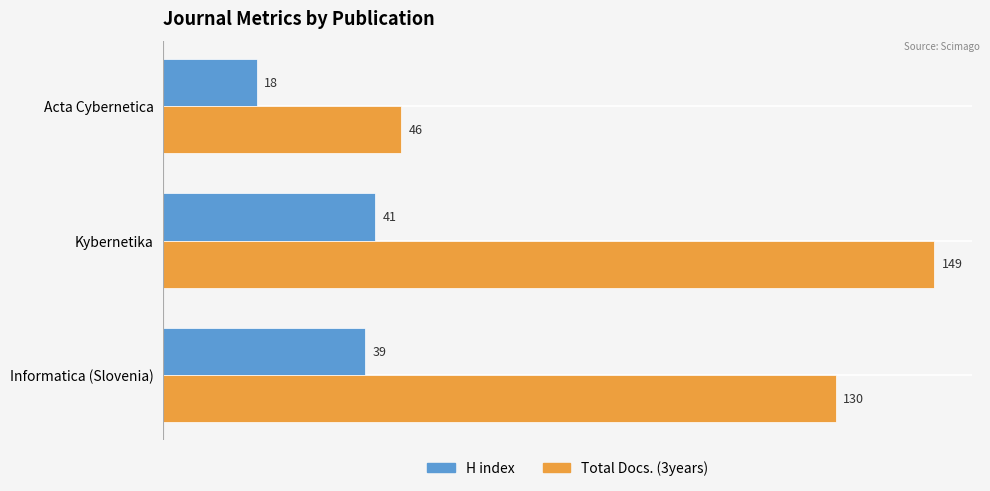

What value does the H index series have at Informatica (Slovenia)?

39